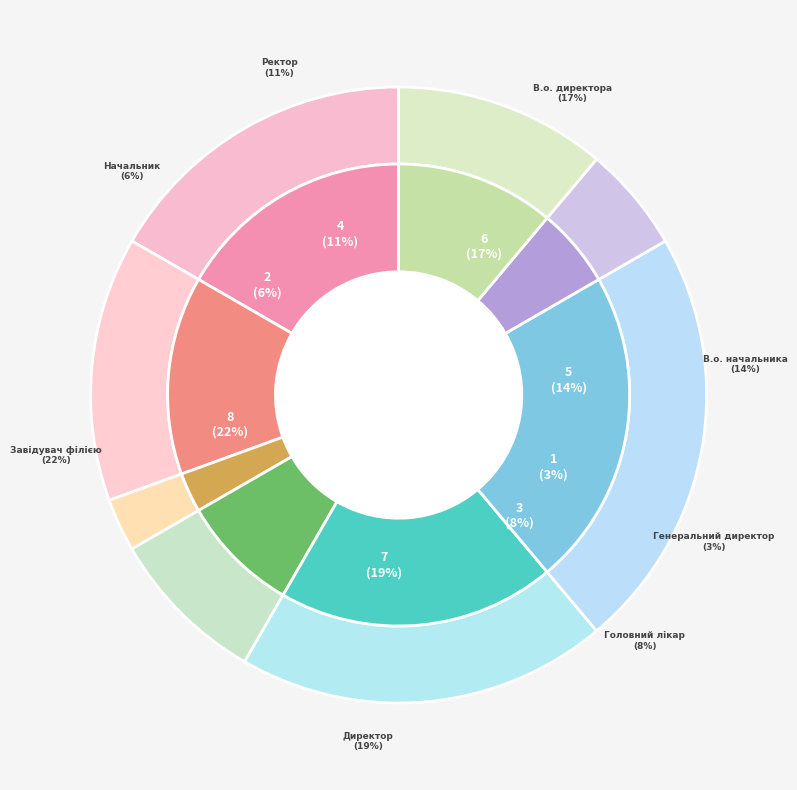

Is the sum of Головний лікар and Начальник greater than half?

No